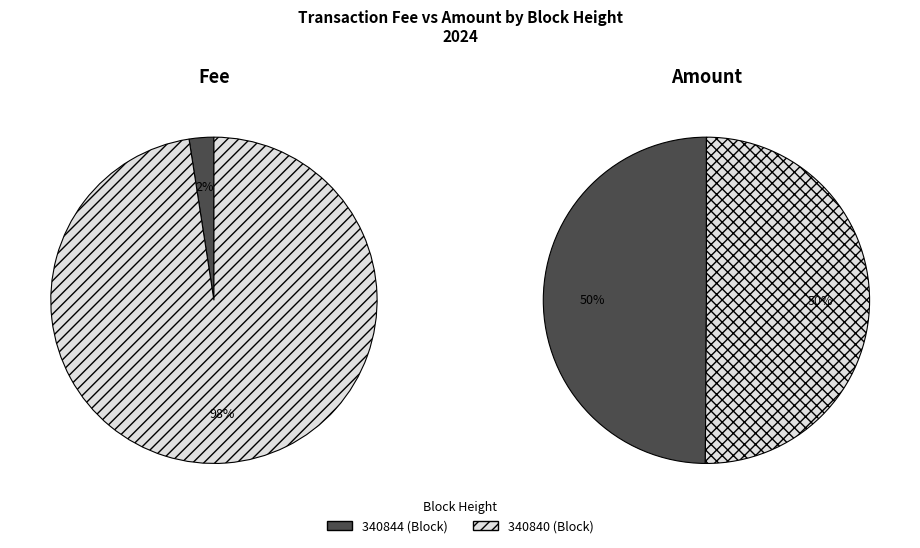

What is the largest slice in the pie chart?

340840